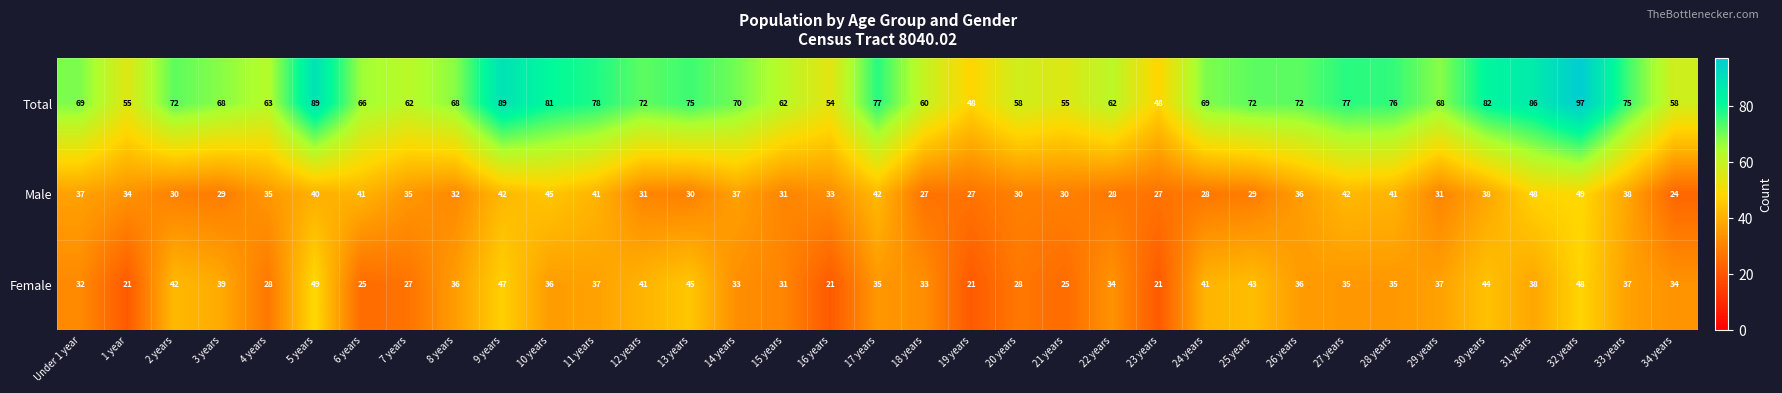

At which category is the sum across all series the highest?

32 years